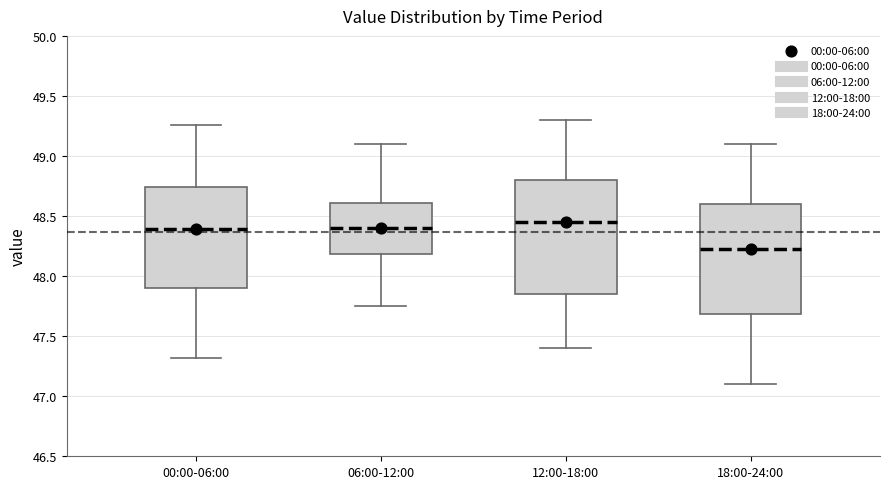

Reading left to right, read every box against the y-axis: the position of its median line, the range the box covers, and the ends of its whiskers. The values are not printed on the chart, so give them approximately, as read against the axis.

00:00-06:00: median 48.40, box 47.90 to 48.75, whiskers 47.30 to 49.25
06:00-12:00: median 48.40, box 48.20 to 48.60, whiskers 47.75 to 49.10
12:00-18:00: median 48.45, box 47.85 to 48.80, whiskers 47.40 to 49.30
18:00-24:00: median 48.25, box 47.70 to 48.60, whiskers 47.10 to 49.10